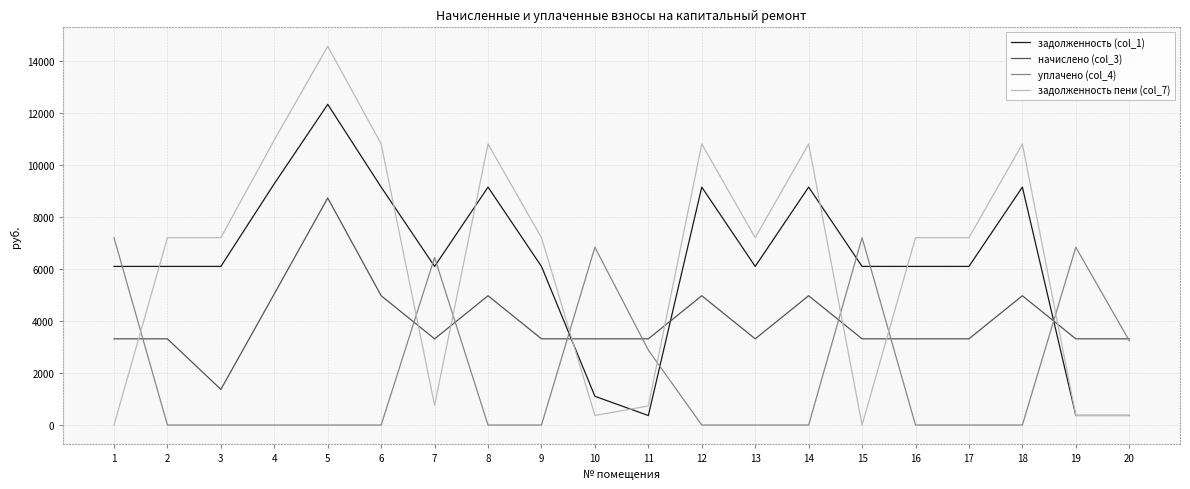

List the series in order of their peak value, highest first.

задолженность пени (col_7), задолженность (col_1), начислено (col_3), уплачено (col_4)